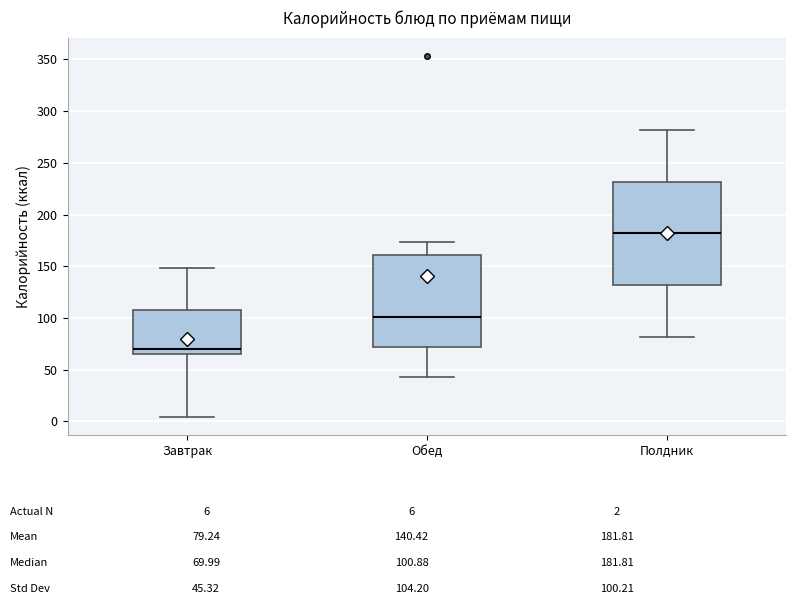

Which box has the lowest median line?

Завтрак